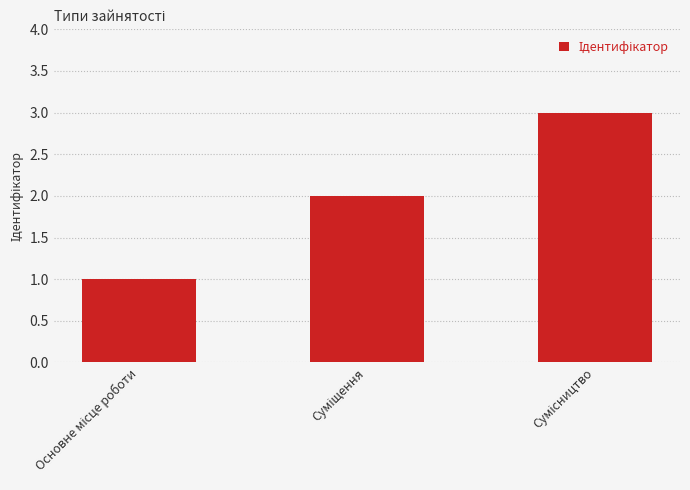

Are the bars horizontal?

No